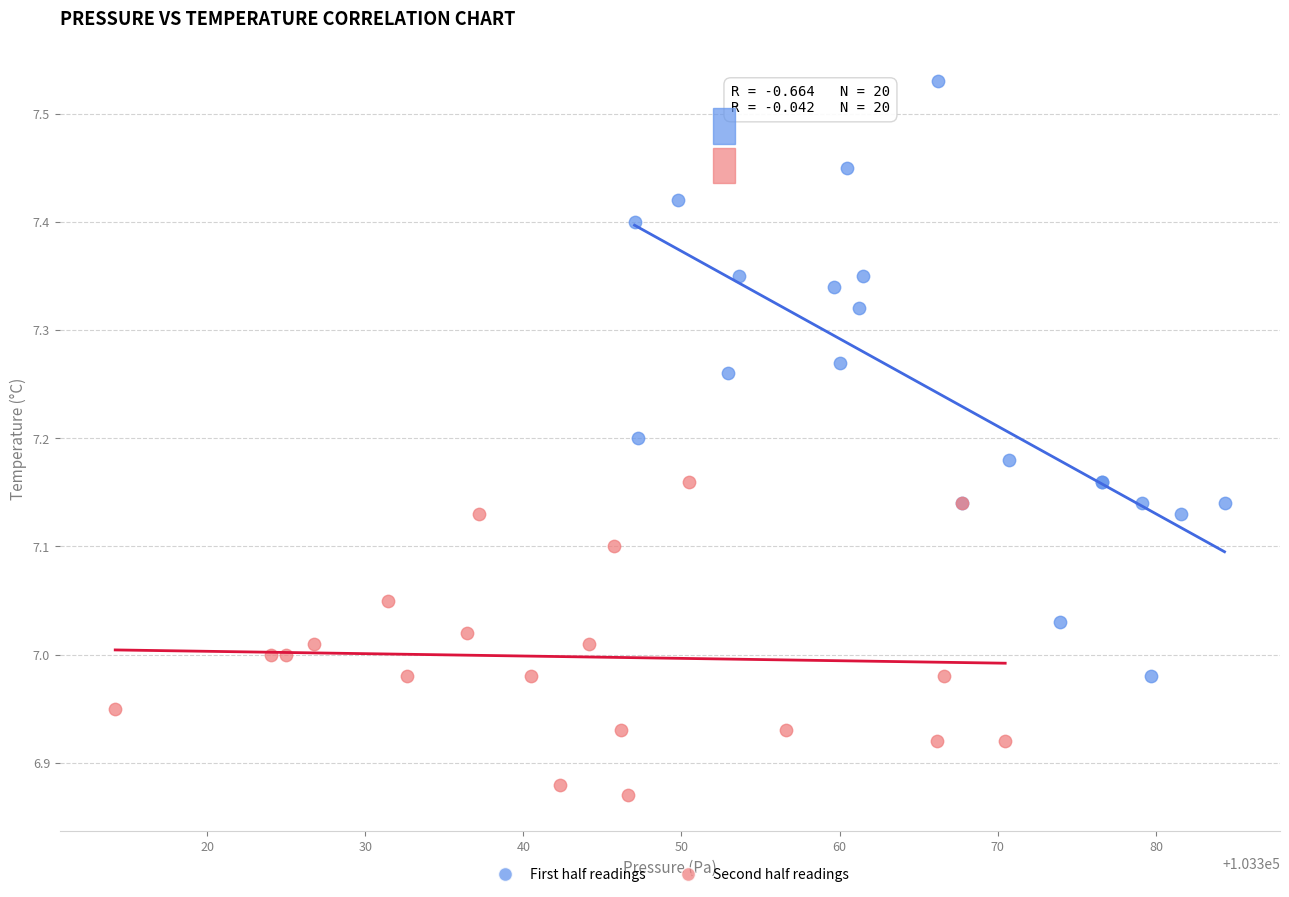

Which series contains the highest Y value?

First half readings